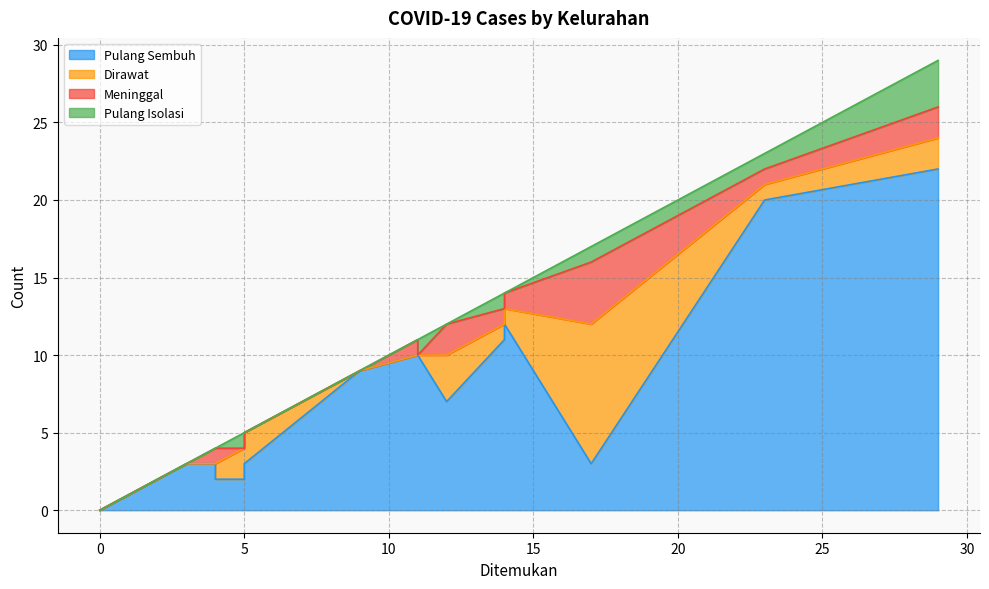

Which series has the largest total across all categories?

Pulang Sembuh